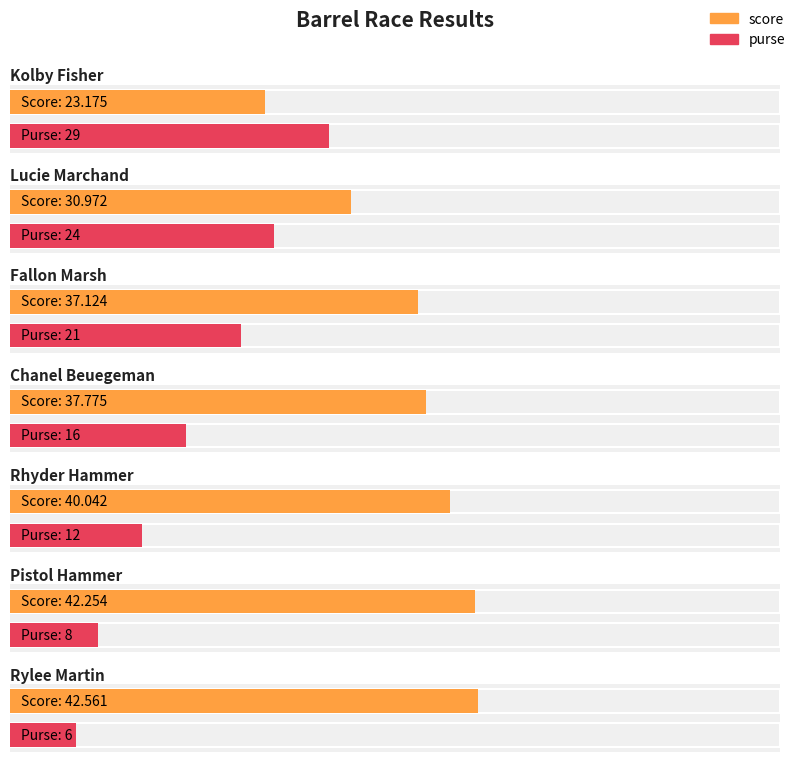

What is the sum of the purse values at Rylee Martin and Lucie Marchand?

30.0